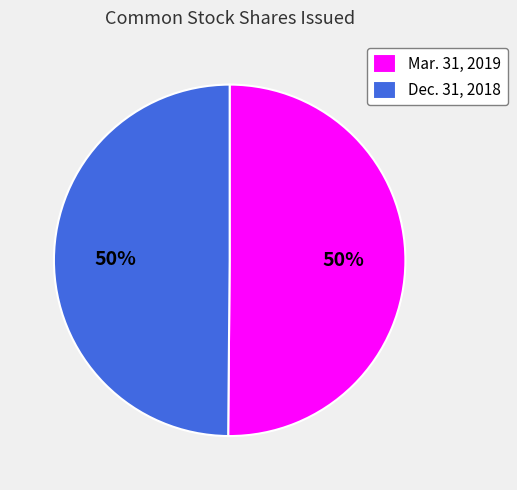

What is the ratio of the value at Dec. 31, 2018 to the value at Mar. 31, 2019?

1.0